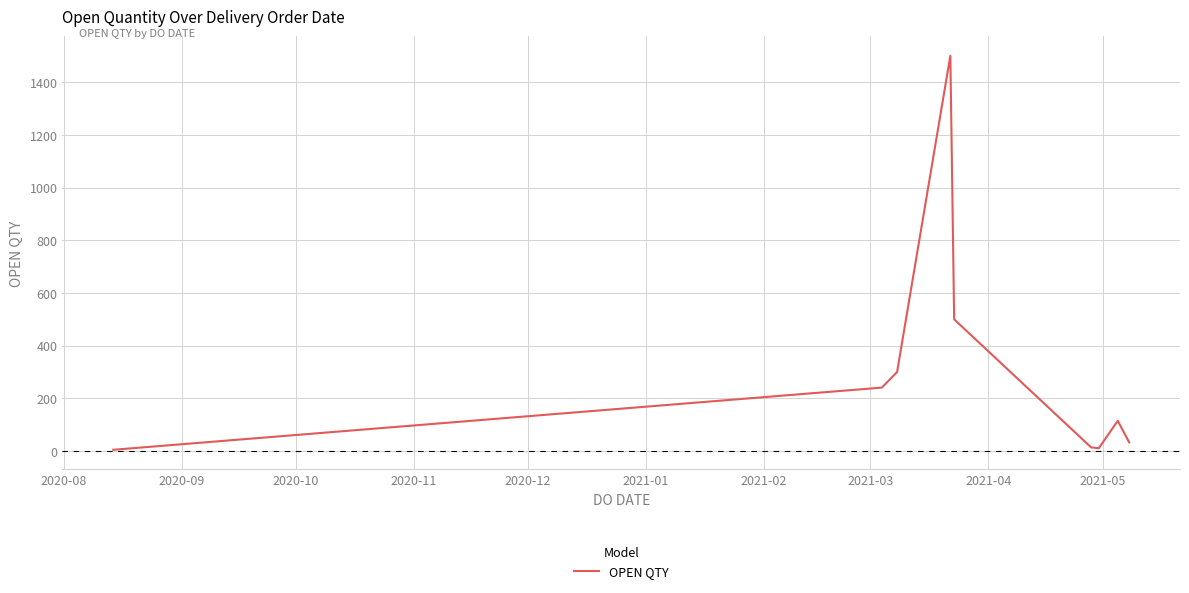

What is the greatest value displayed?

1500